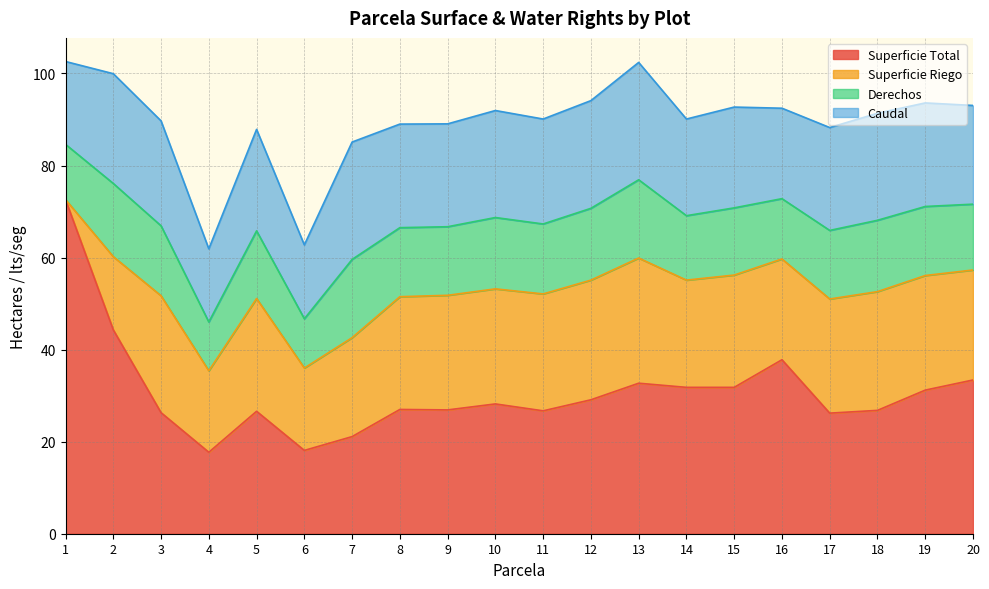

True or false: Derechos and Caudal cross at least once.

False